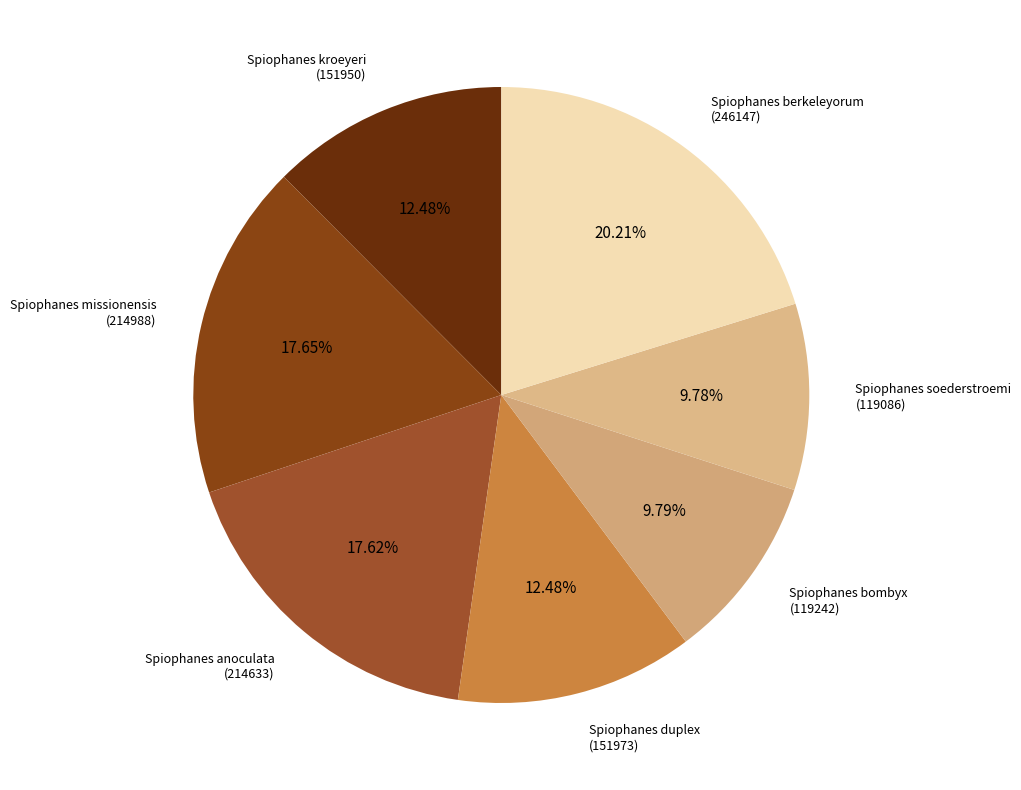

Which has a higher value, Spiophanes kroeyeri (151950) or Spiophanes anoculata (214633)?

Spiophanes anoculata (214633)